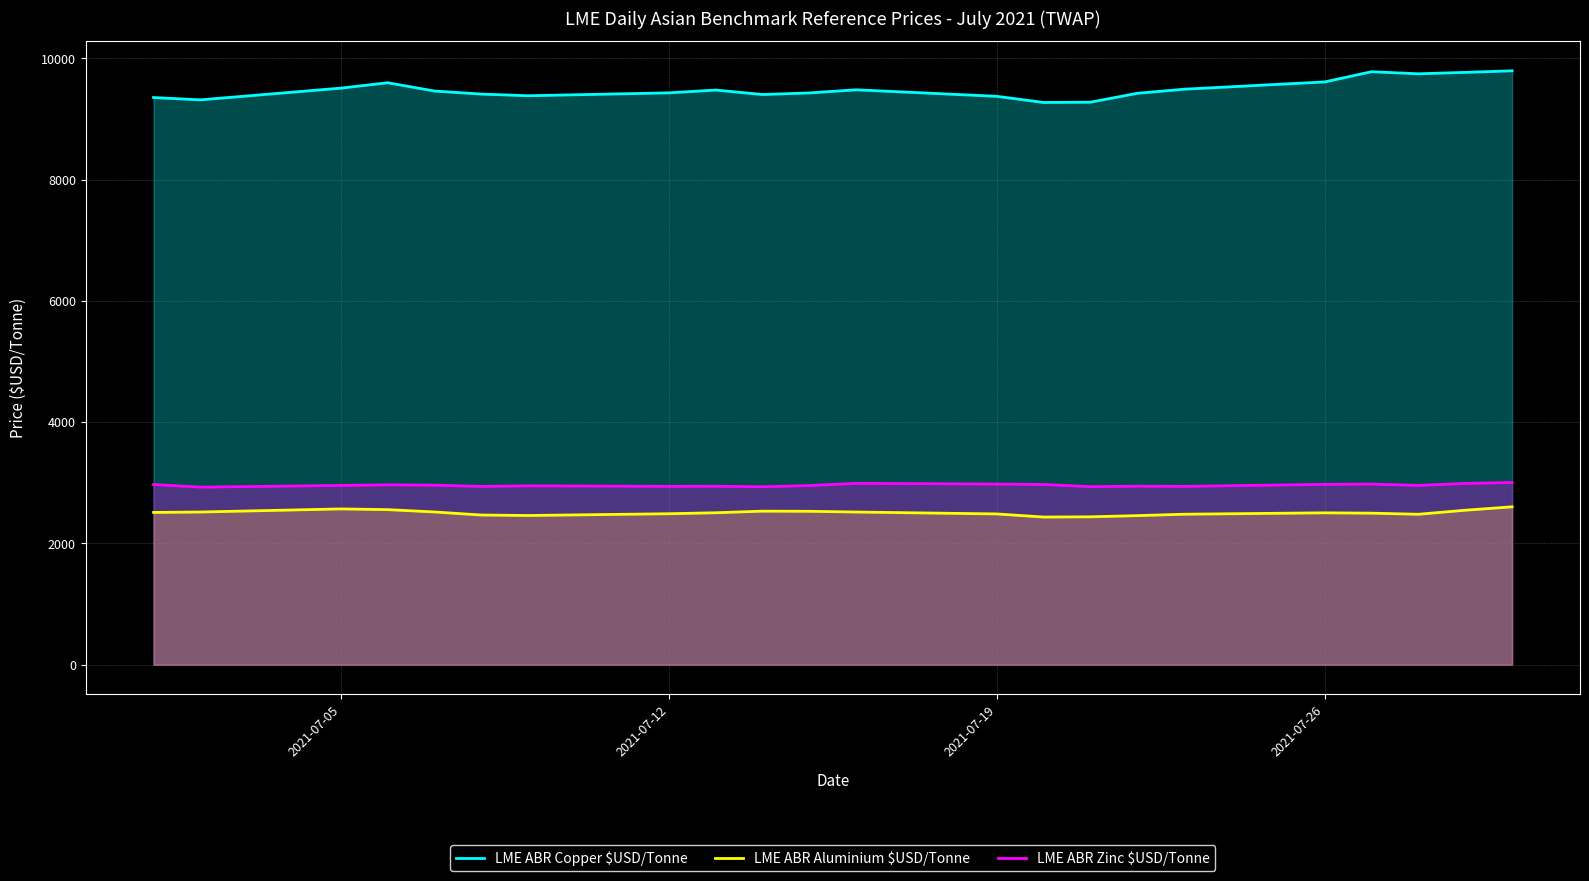

Reading left to right, transcribe all the data shown in this chart.

LME ABR Copper $USD/Tonne: 9352.9	9314.5	9508.4	9596.8	9459.6	9409.9	9382.3	9430.2	9476.4	9402.5	9429.1	9480.5	9373.0	9271.5	9276.1	9422.6	9490.3	9610.5	9778.4	9744.3	9767.8	9793.9
LME ABR Aluminium $USD/Tonne: 2511.1	2517.6	2568.9	2556.9	2518.4	2467.9	2460.2	2489.4	2505.6	2531.9	2529.6	2517.4	2486.1	2434.7	2438.6	2458.1	2481.3	2504.5	2498.5	2480.5	2547.2	2603.5
LME ABR Zinc $USD/Tonne: 2971.5	2928.0	2955.7	2966.0	2960.3	2939.5	2949.4	2940.9	2942.6	2934.2	2953.5	2990.7	2978.2	2971.9	2935.6	2943.7	2940.6	2973.7	2978.3	2956.1	2989.0	3004.5